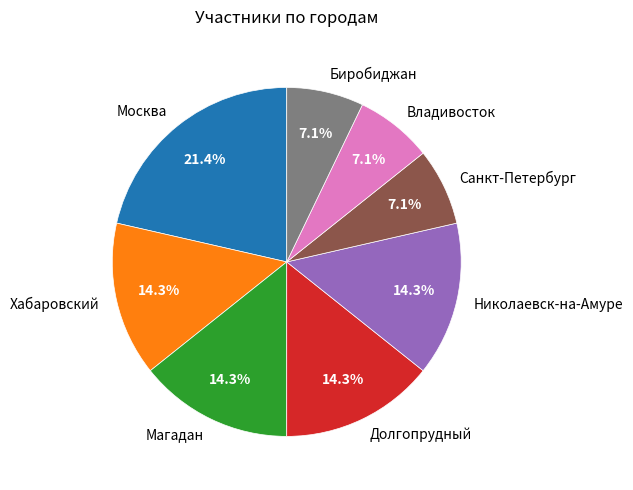

What percentage is NOT represented by Биробиджан?

92.9%